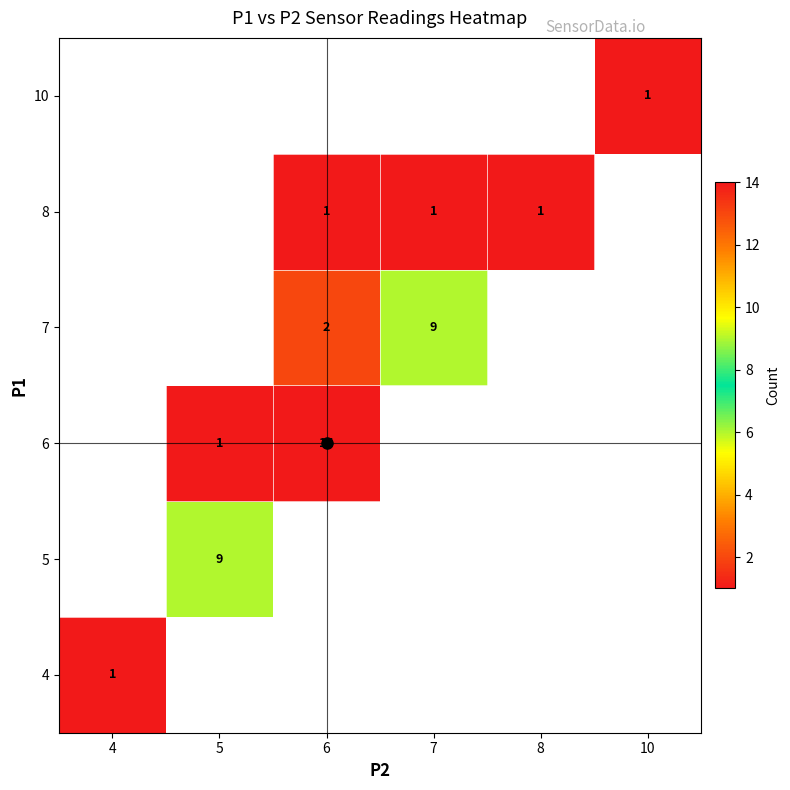

Is the value of row_5 at 8 greater than the value of row_2 at 10?

No